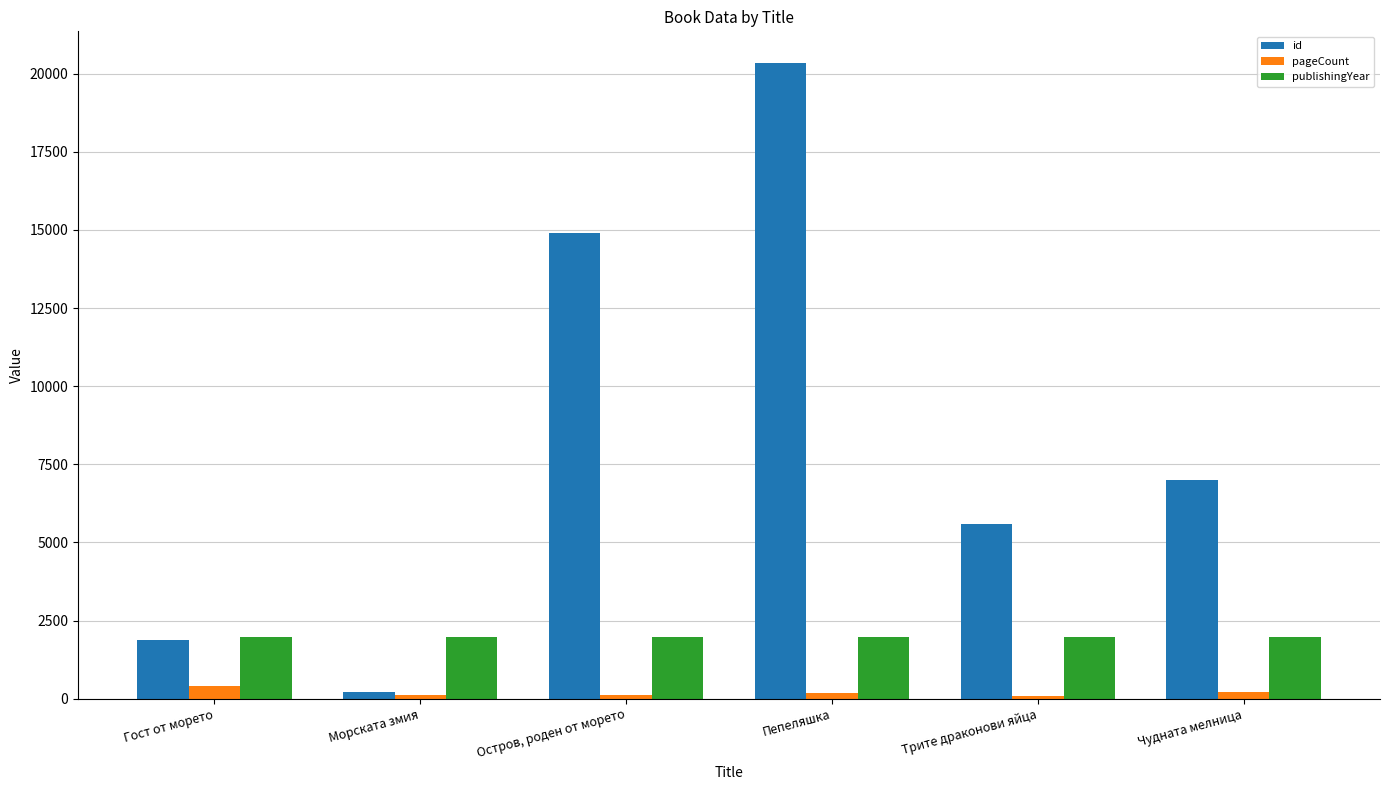

What is the label of the 2nd bar from the right?

Трите драконови яйца